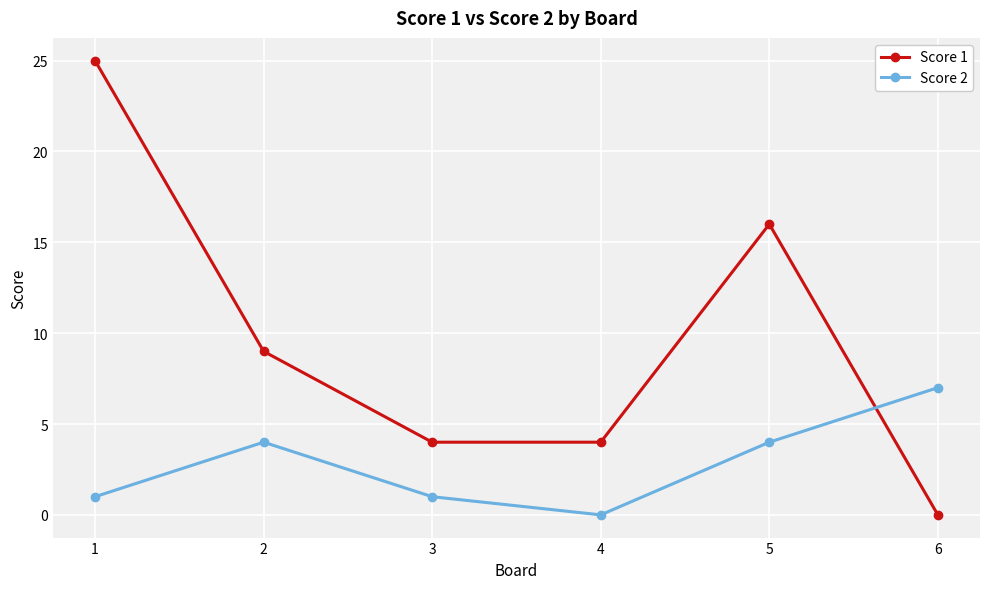

Rank the series by their maximum value, from lowest to highest.

Score 2, Score 1